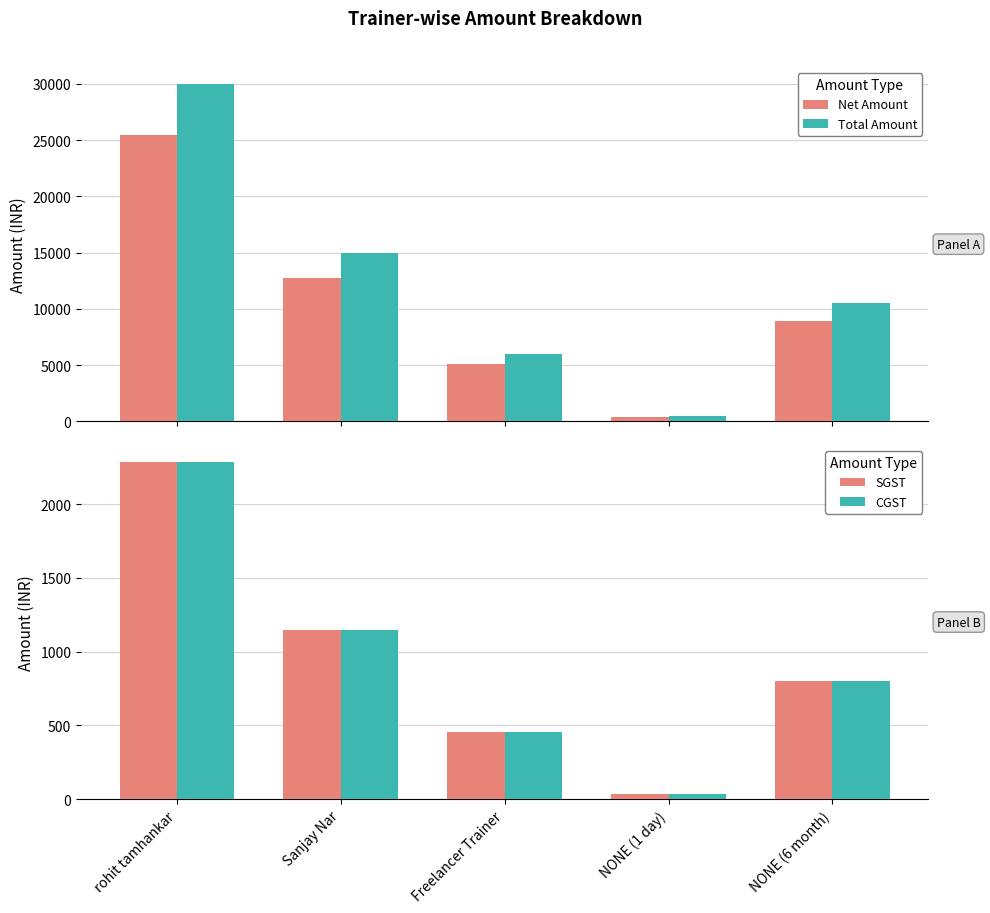

Where does the Net Amount series first go above 8898?

rohit tamhankar